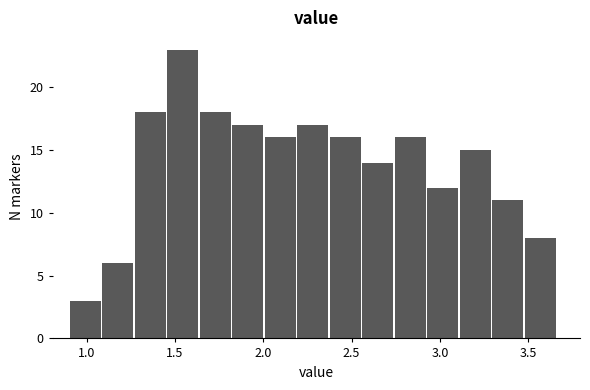

Read against the x-axis, roughly where is the centre of the tallest bar?

1.55